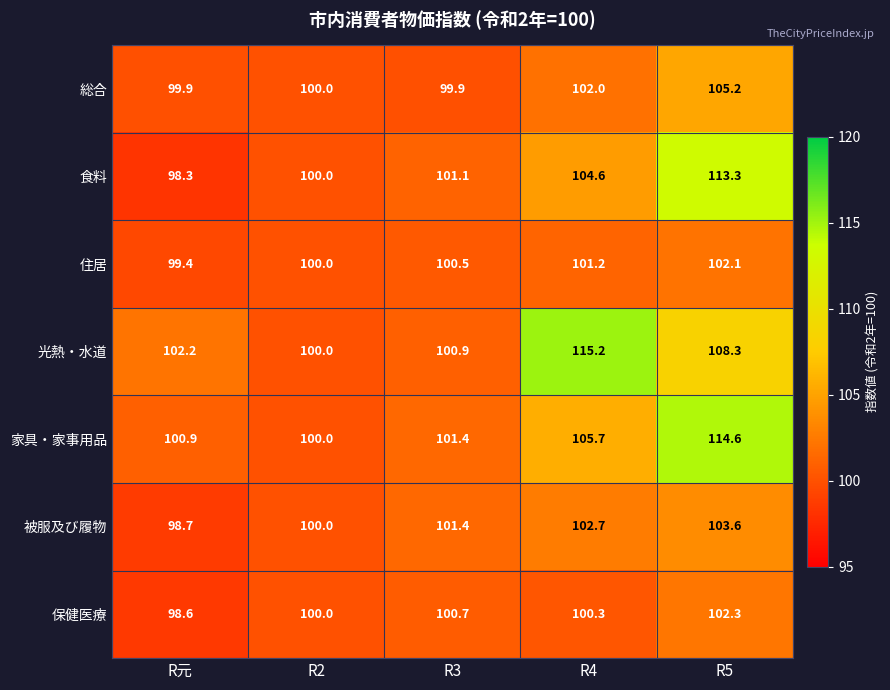

Rank the series at R5 from lowest to highest value.

住居, 保健医療, 被服及び履物, 総合, 光熱・水道, 食料, 家具・家事用品